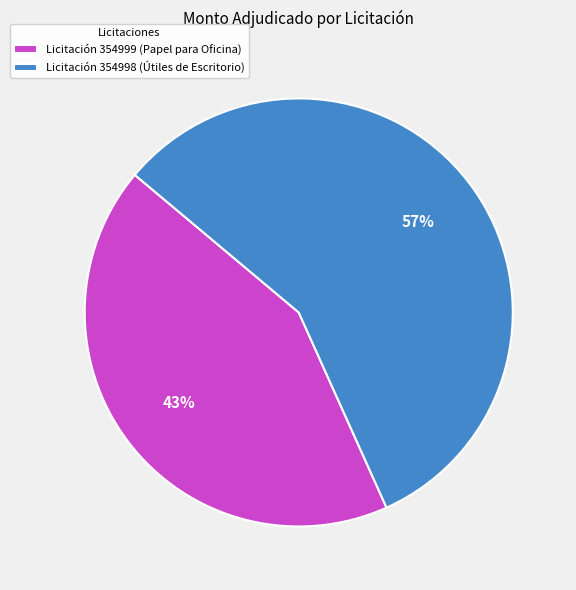

How many slices are in this pie chart?

2